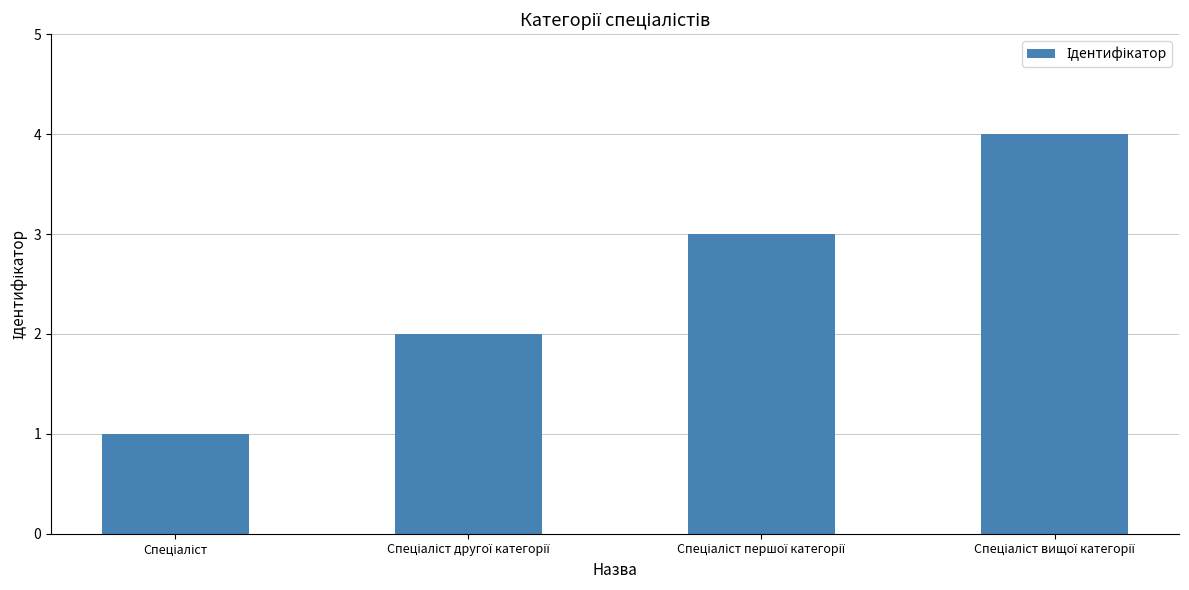

What is the greatest value displayed?

4